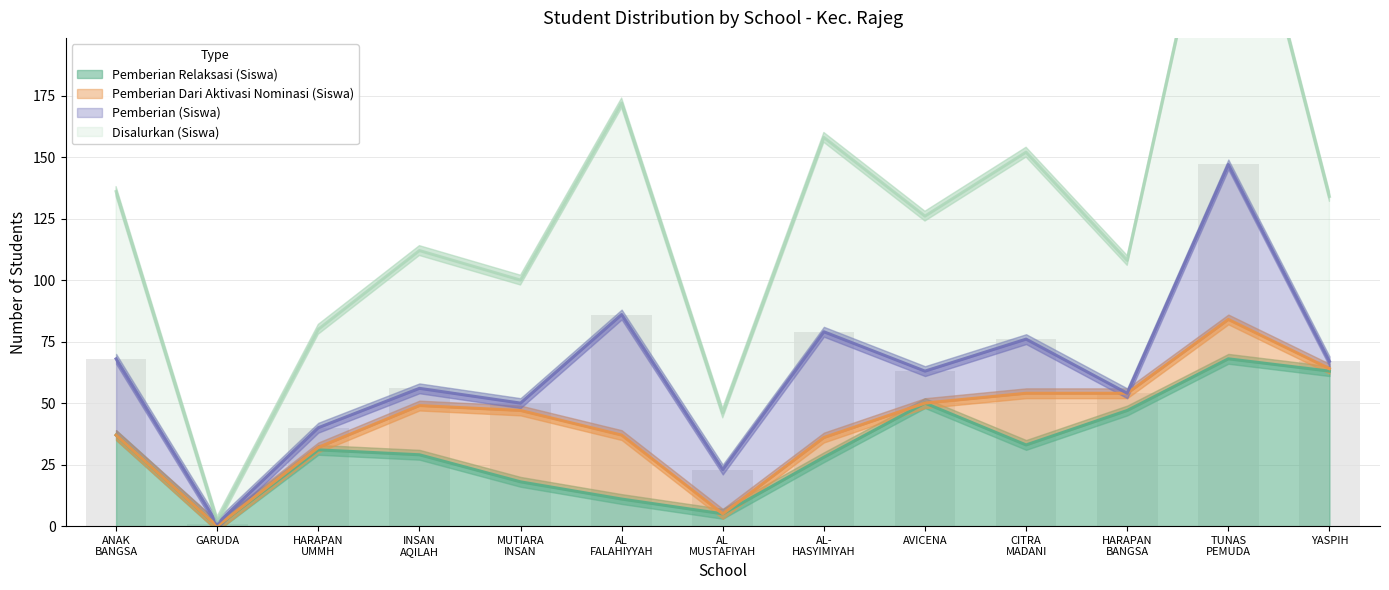

What is the value of the Pemberian Relaksasi (Siswa) bar at the 6th from the left?

11